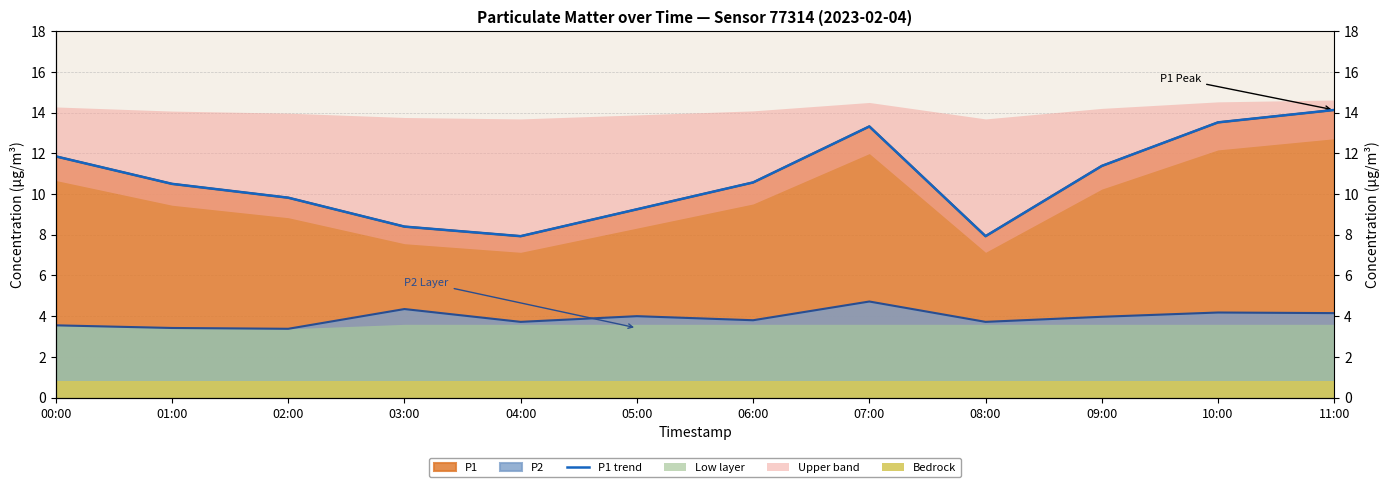

Which label corresponds to the largest value in the chart?

11:00